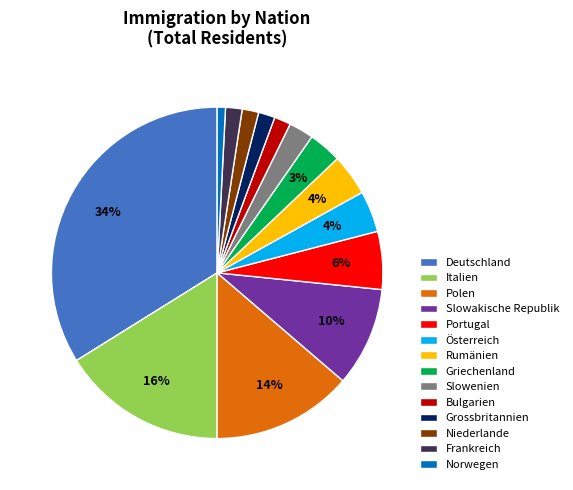

To the nearest percent, what percentage of the pie is Bulgarien?

2%